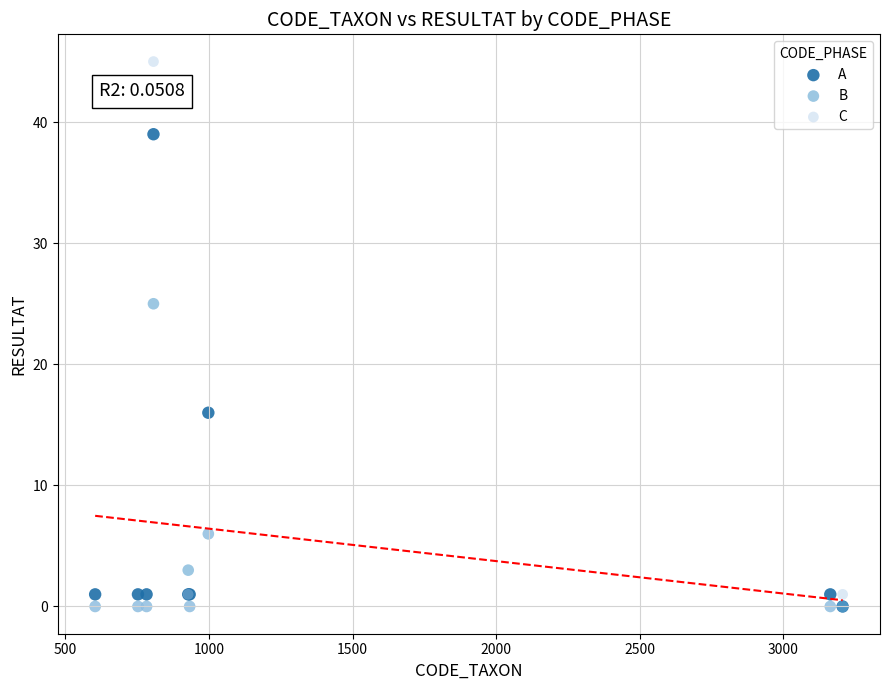

In the A series, what Y value is closest to 19?

16